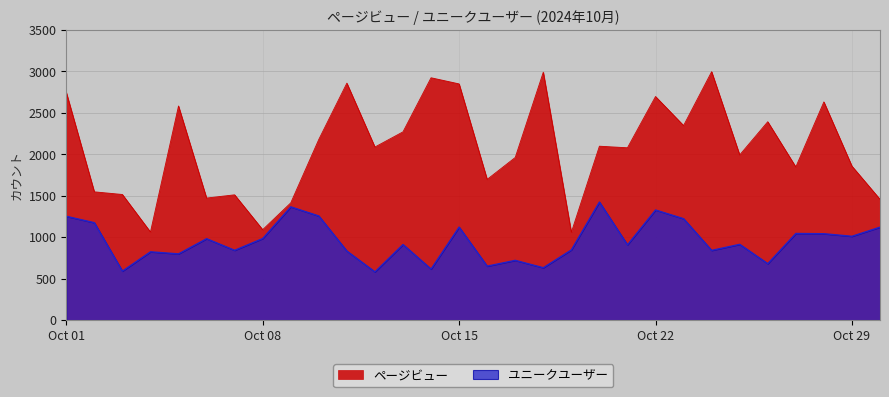

What is the difference between the ユニークユーザー values at 2024-10-27 and 2024-10-25?

131